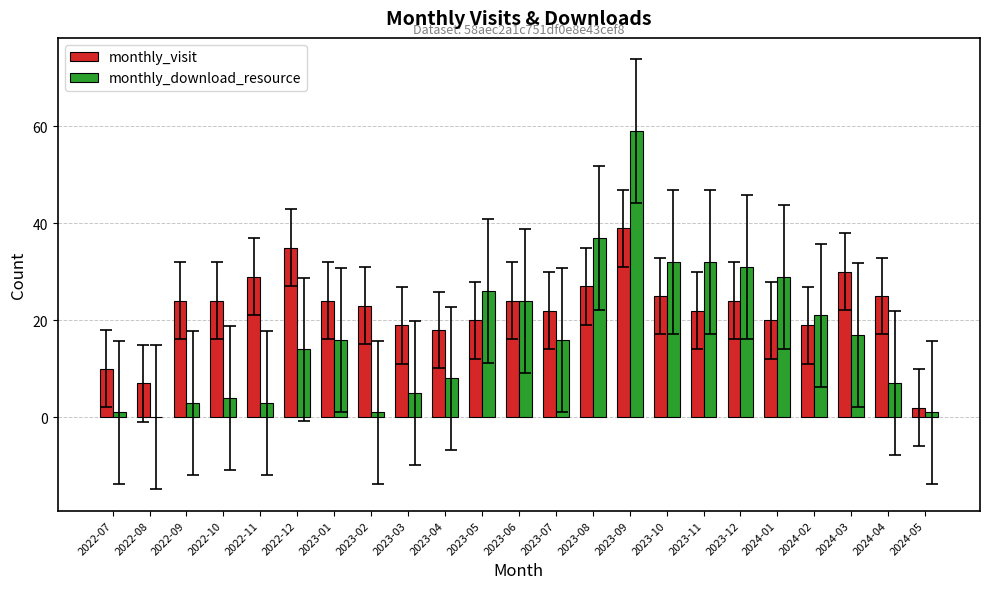

What is the sum of the monthly_visit values at 2024-01 and 2024-02?

39